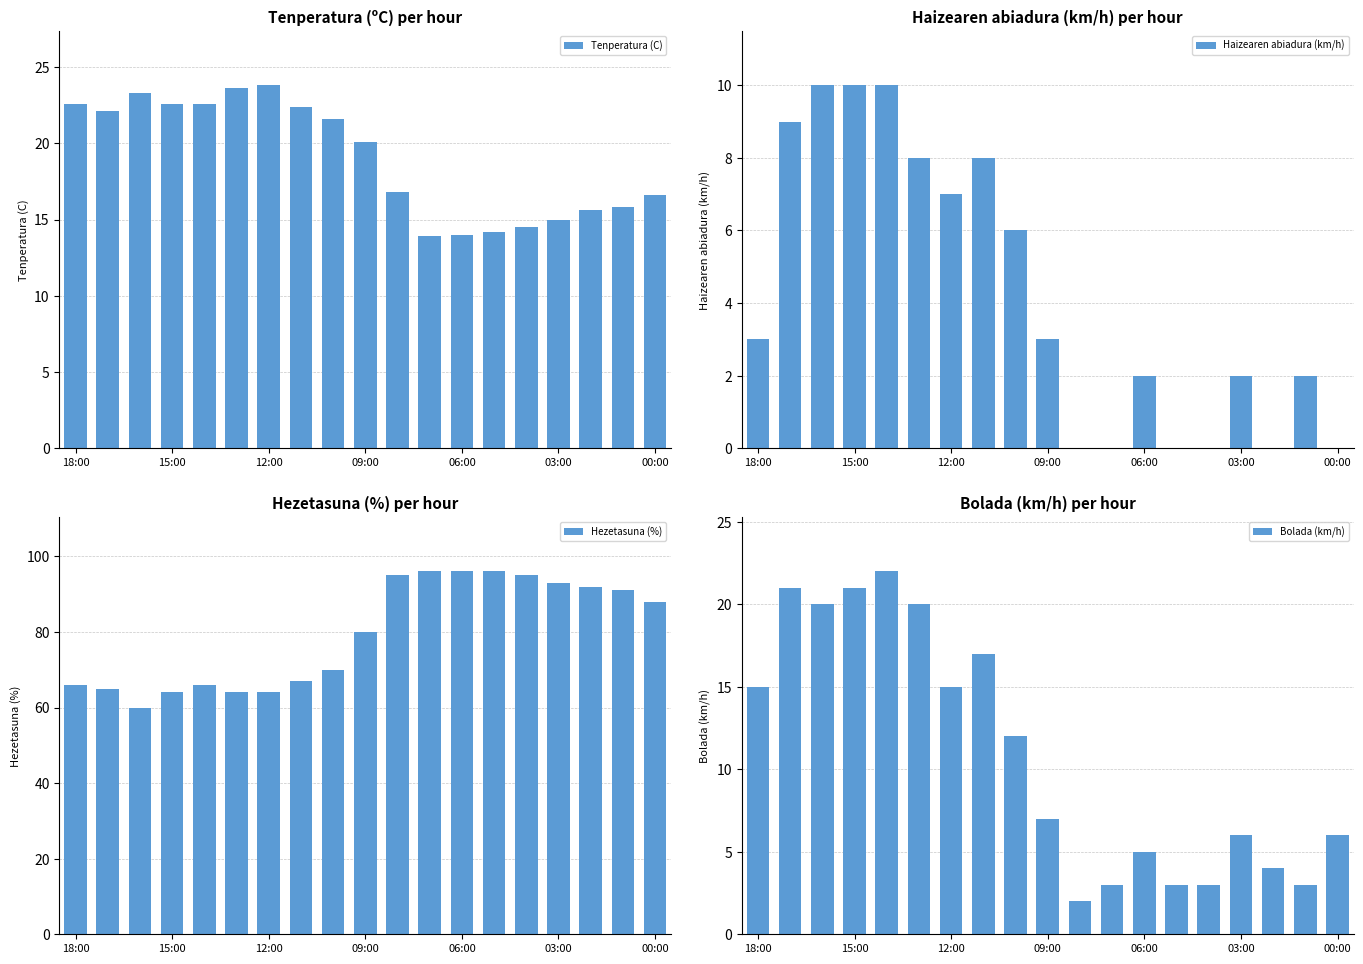

What are all the series names shown in the legend?

Tenperatura (C), Haizearen abiadura (km/h), Hezetasuna (%), Bolada (km/h)